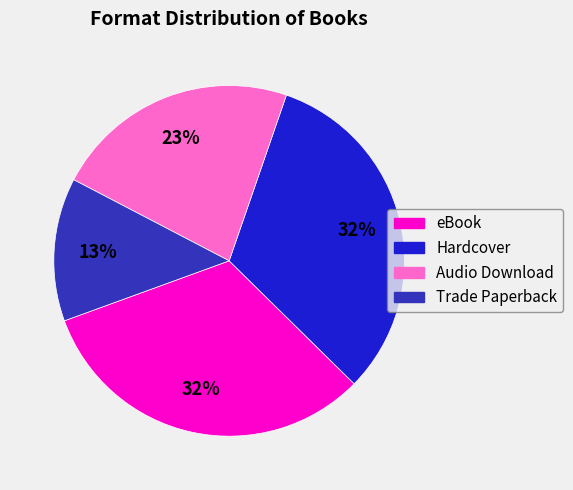

To the nearest percent, what is the average slice percentage?

25%